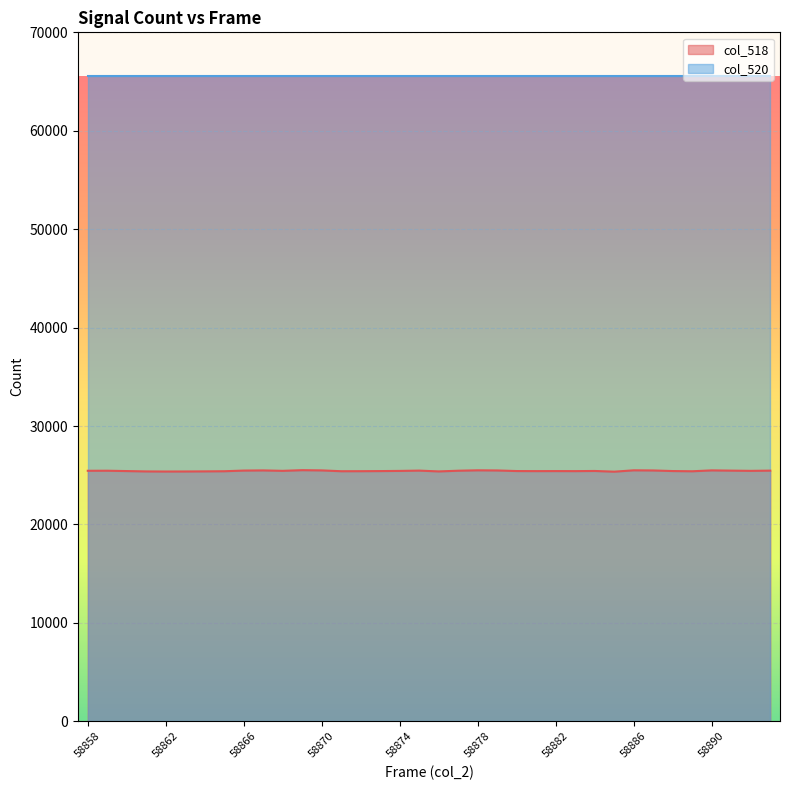

What is the change in value from 58861 to 58863?

-5